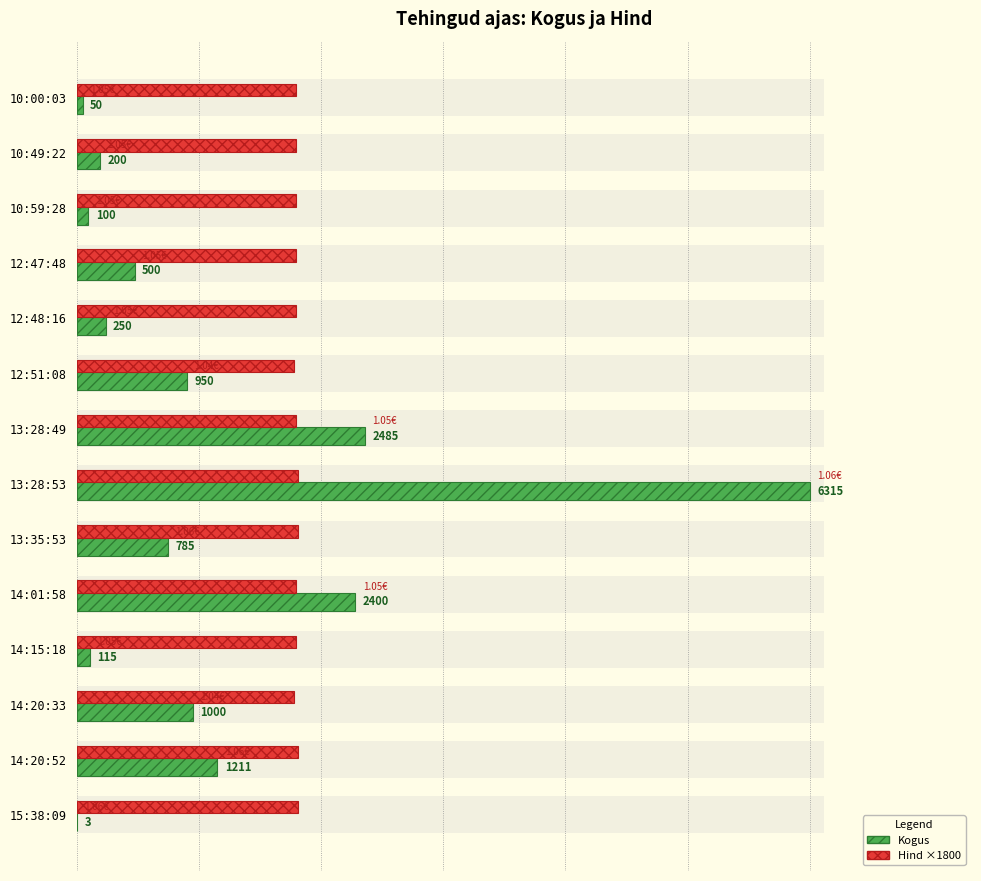

Is it true that Kogus equals 134 at 10:59:28?

False